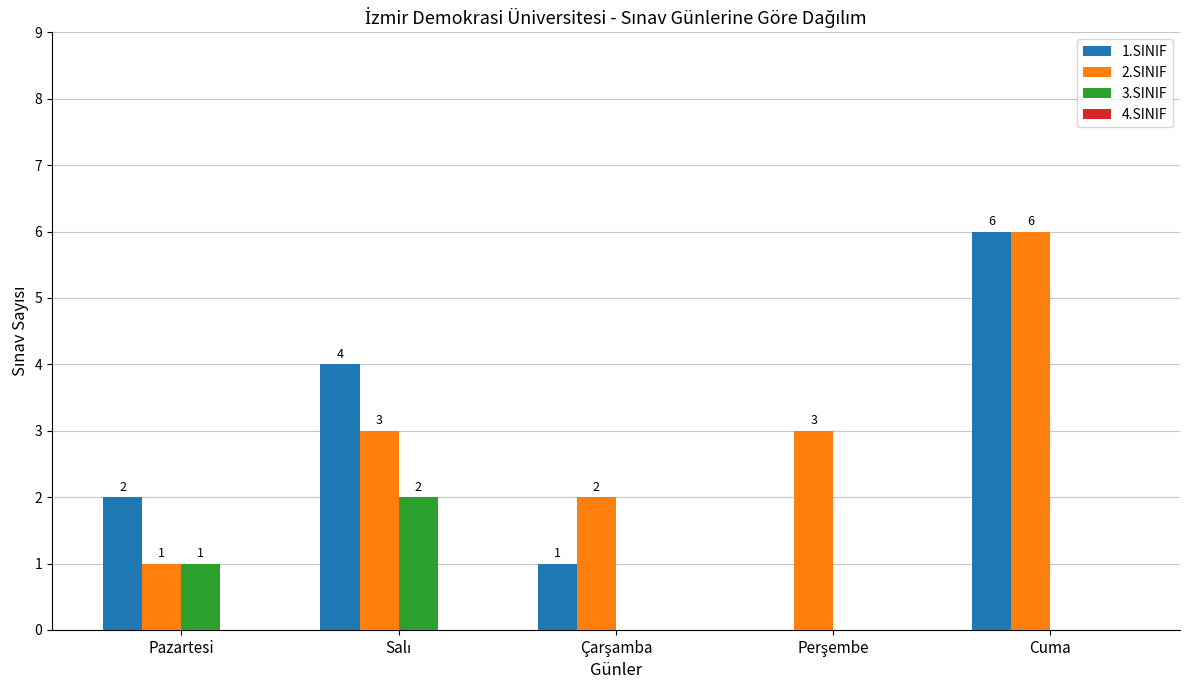

At which category is the sum across all series the highest?

Cuma